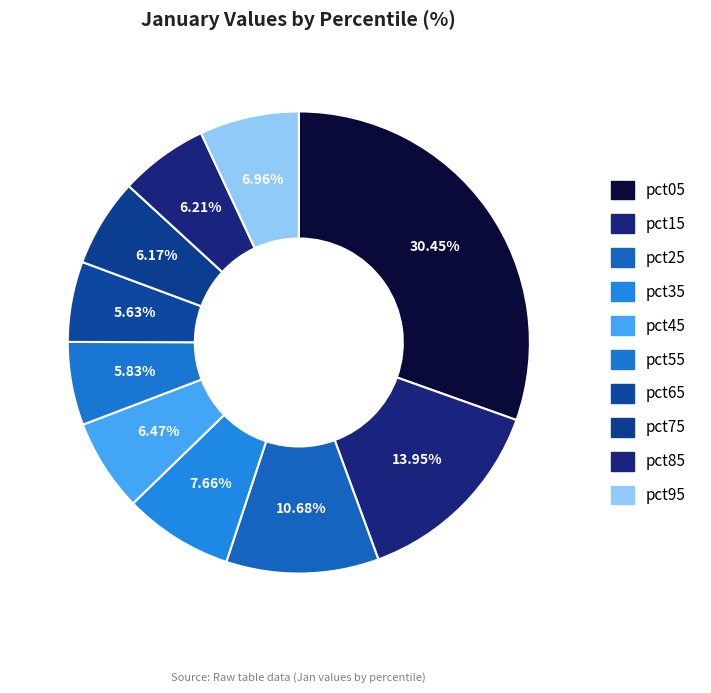

To the nearest percent, what is the average slice percentage?

10%